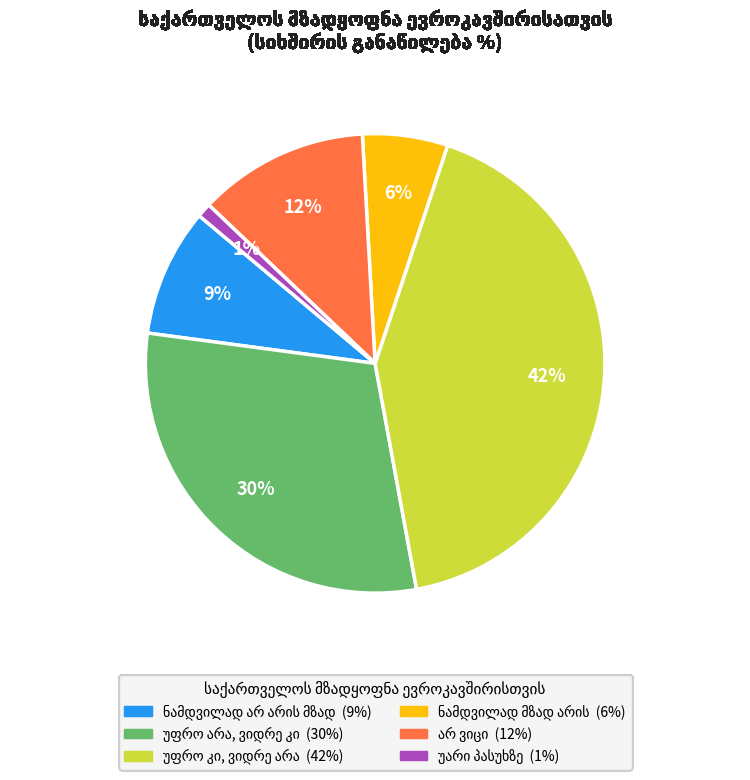

Is there any slice that represents more than half of the pie?

No